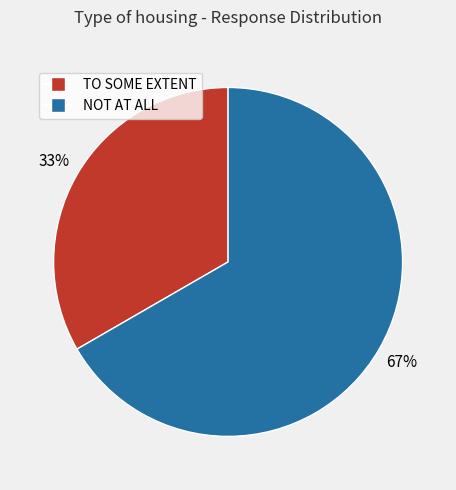

What percentage is the TO SOME EXTENT slice, to the nearest percent?

33%